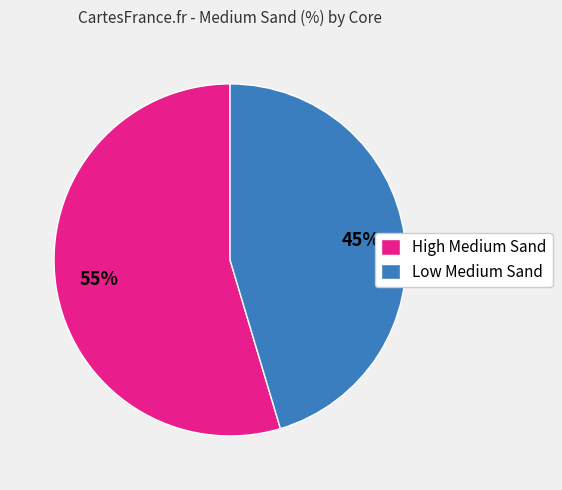

Is there a majority slice in this chart?

Yes